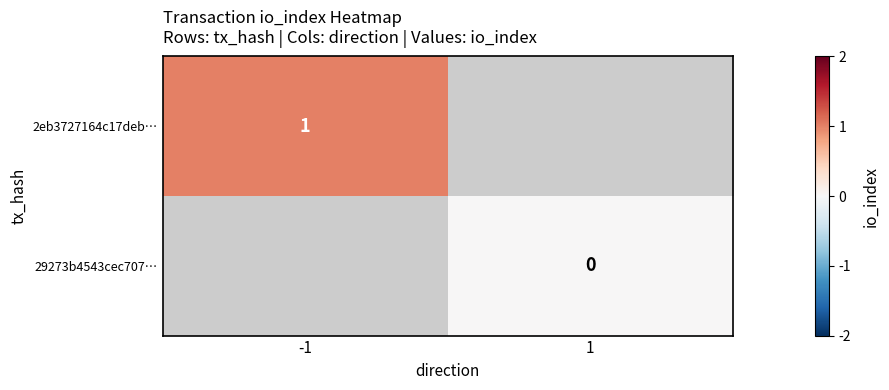

Is the value of 2eb3727164c17deb… at -1 greater than the value of 29273b4543cec707… at 1?

Yes